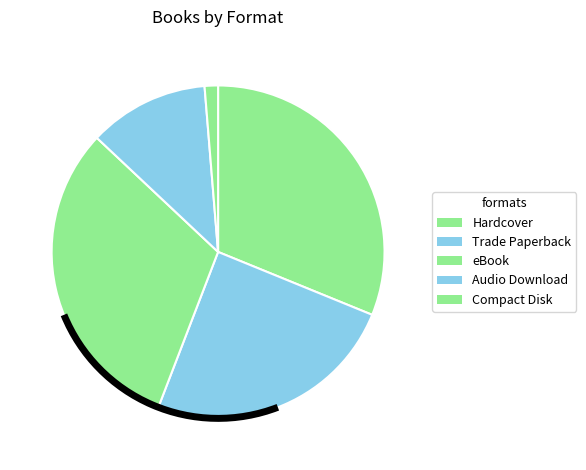

How many slices are in this pie chart?

5